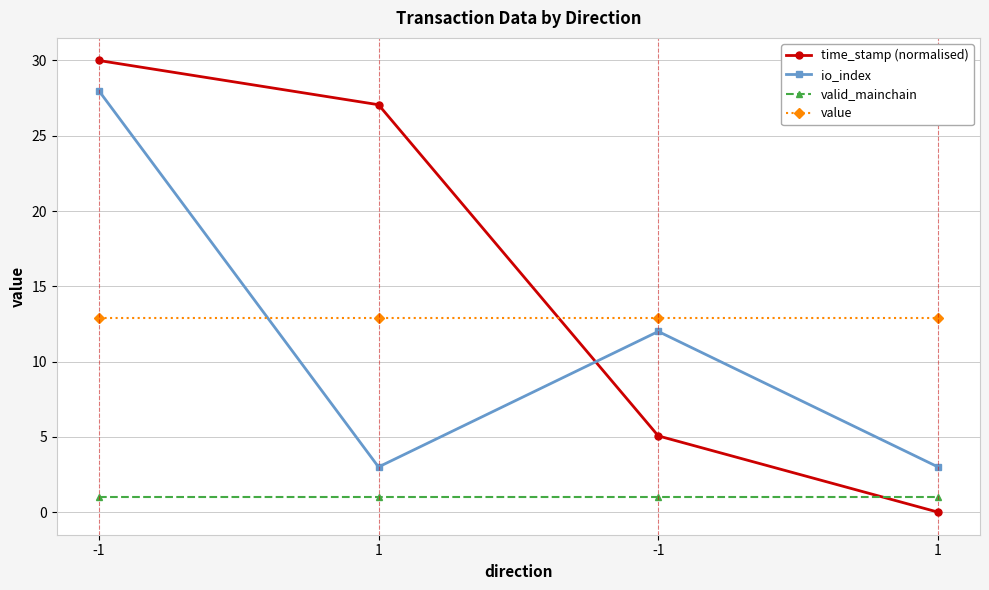

How many series are shown in this chart?

4